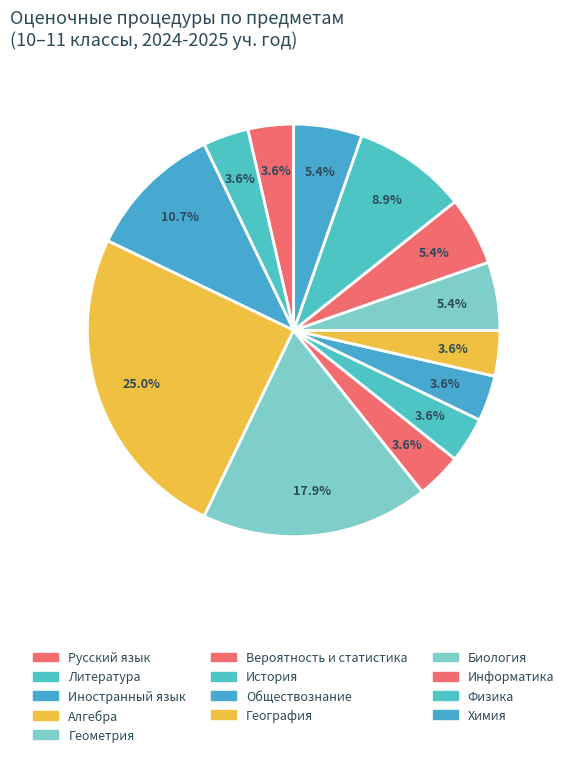

Count the number of slices in the pie.

13